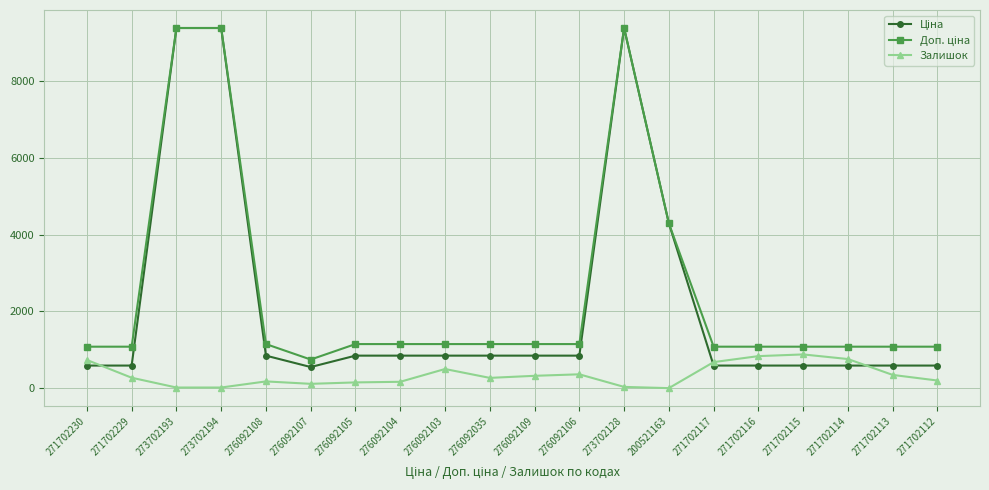

What is the difference between the highest and lowest values at 271702117?

491.7